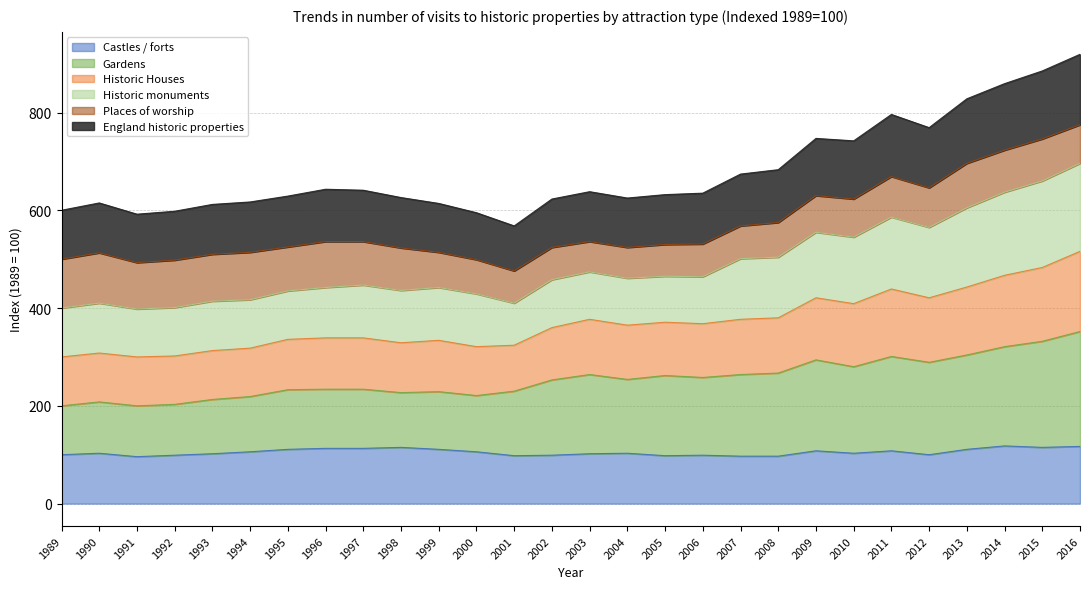

What are all the series names shown in the legend?

Castles / forts, Gardens, Historic Houses, Historic monuments, Places of worship, England historic properties